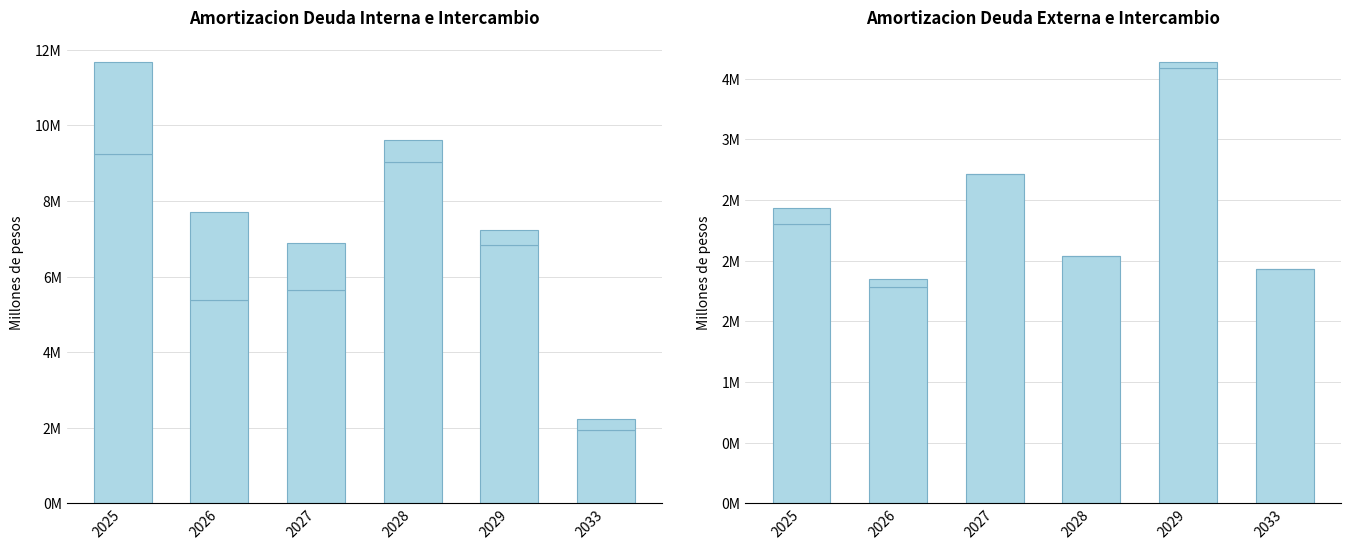

List the series in order of their peak value, lowest first.

Intercambio Externo, Intercambio Interno, Amortizacion Deuda Externa, Amortizacion Deuda Interna